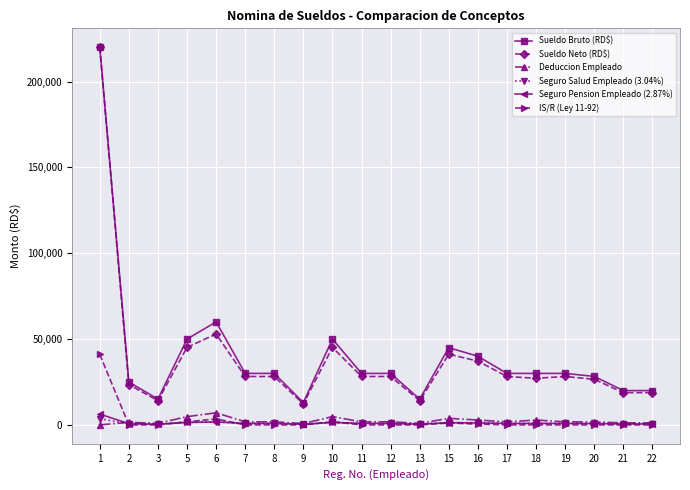

True or false: Sueldo Bruto (RD$) and Seguro Salud Empleado (3.04%) cross at least once.

False